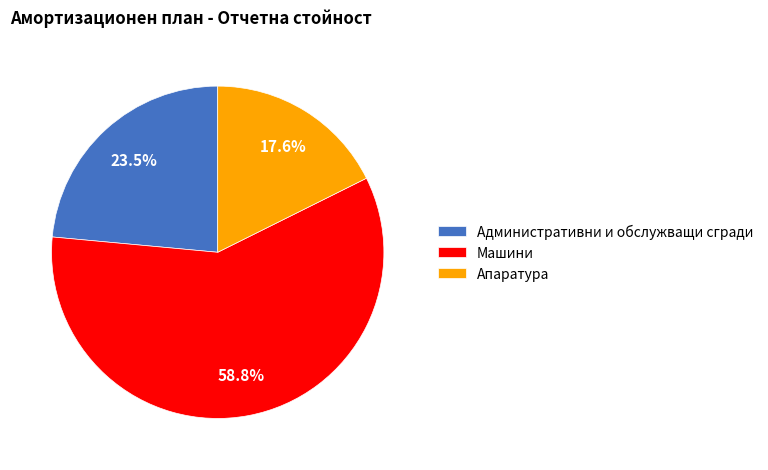

How many segments does this pie chart have?

3